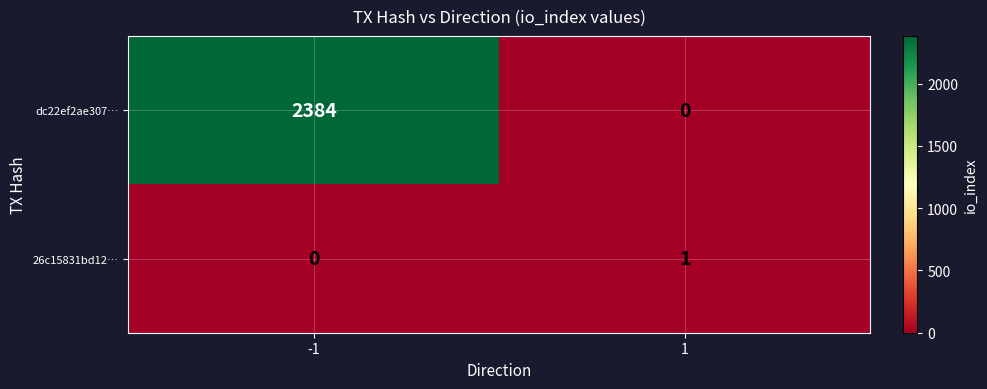

Between -1 and 1, which series saw the biggest shift?

dc22ef2ae307…